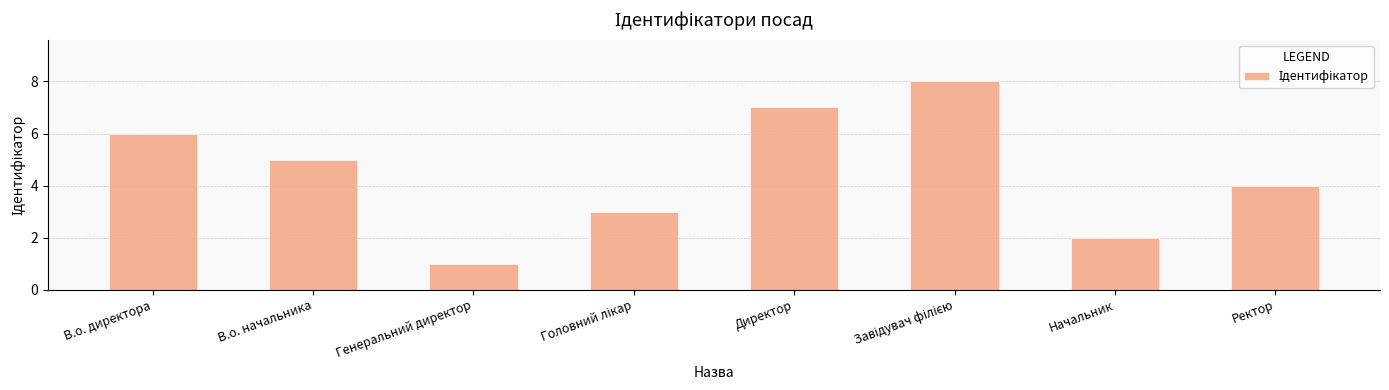

Is it true that the value at Ректор is 4?

True